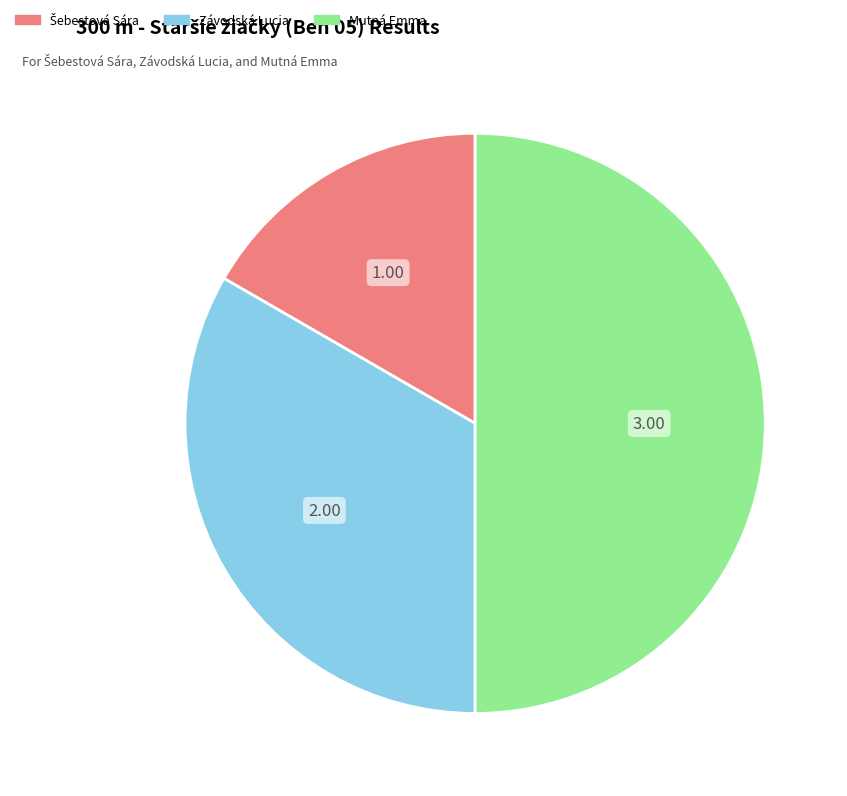

The Mutná Emma slice represents 61% of the pie. True or false?

False